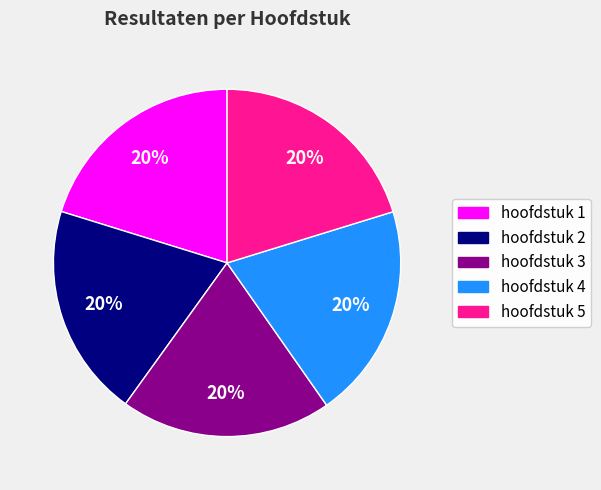

To the nearest percent, what is the combined percentage of hoofdstuk 5 and hoofdstuk 2?

40%